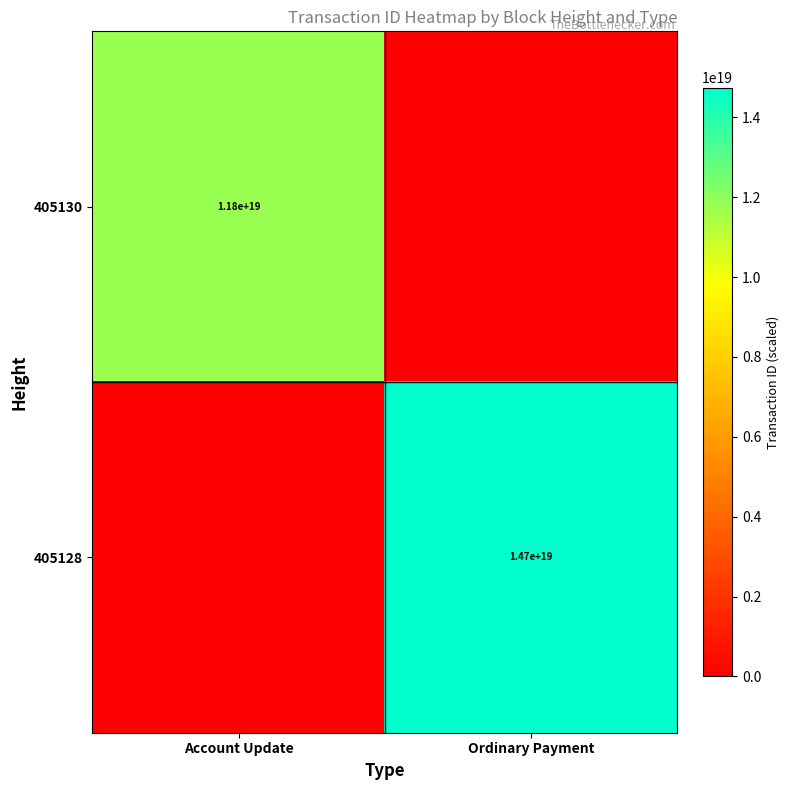

Which category has the highest value across all series?

Ordinary Payment